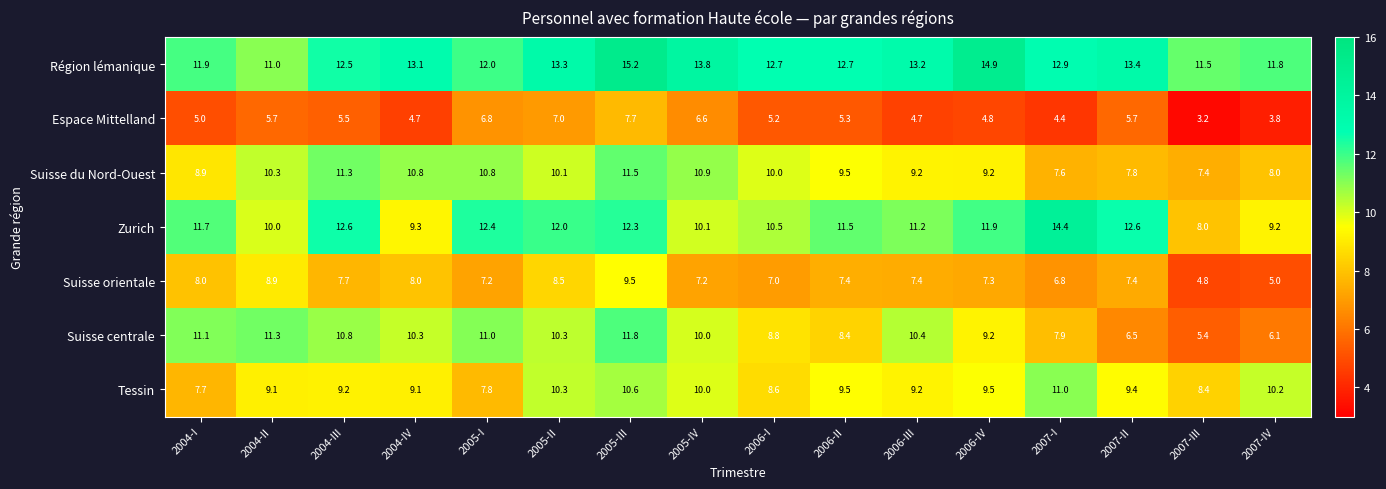

Which category has the highest value across all series?

2005-III